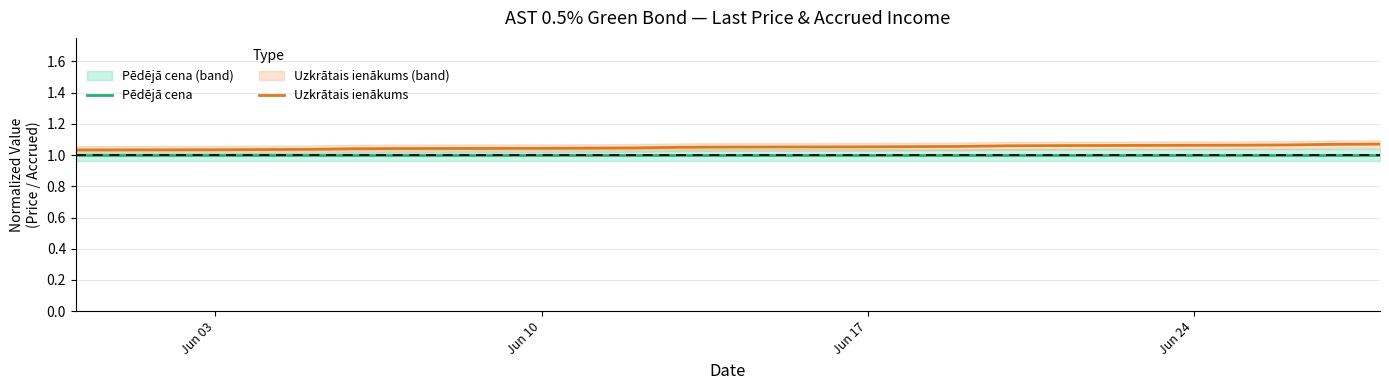

What is the minimum value for Uzkrātais ienākums?

1.0